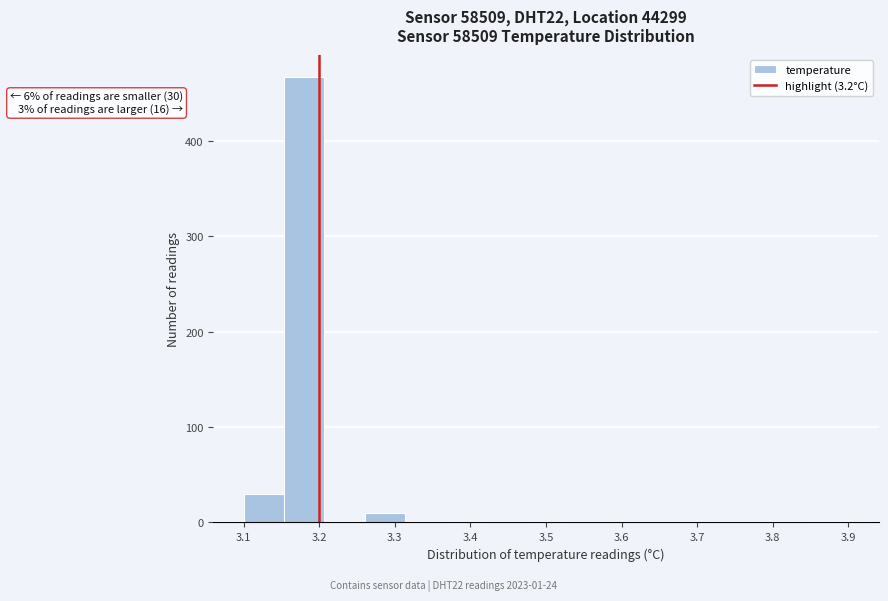

Over which range of the x-axis is the bar tallest?

3.15 to 3.21